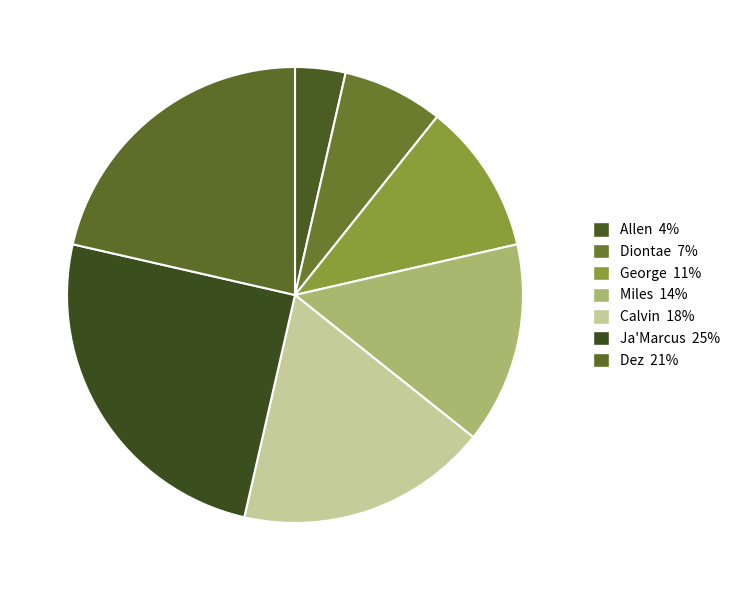

What is the ratio of the value at Calvin to the value at Dez?

0.8